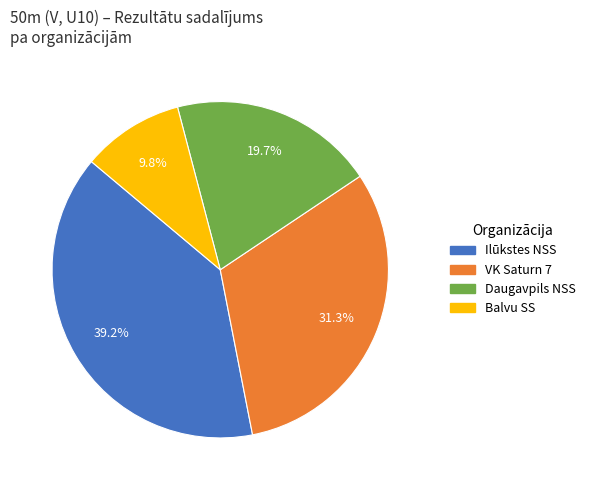

Does any single category account for the majority?

No